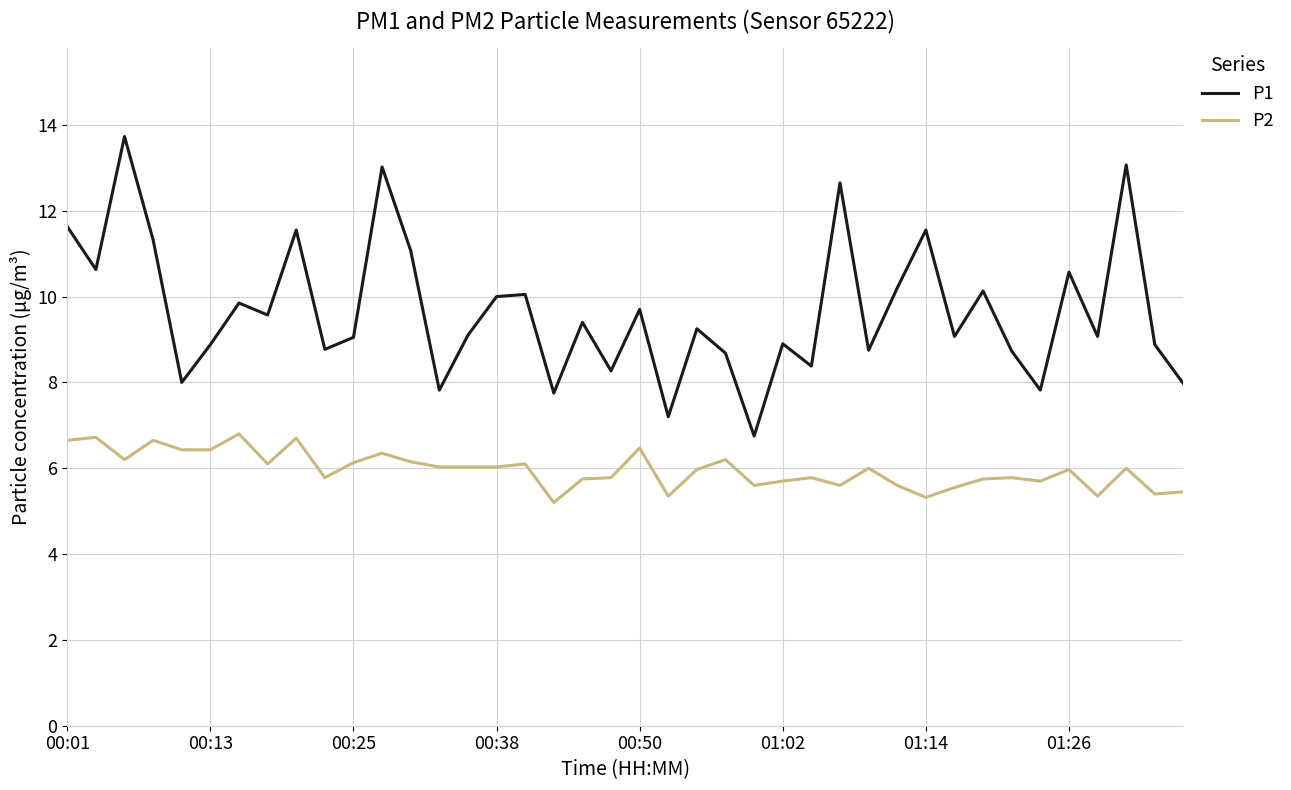

True or false: P2 and P1 cross at least once.

False